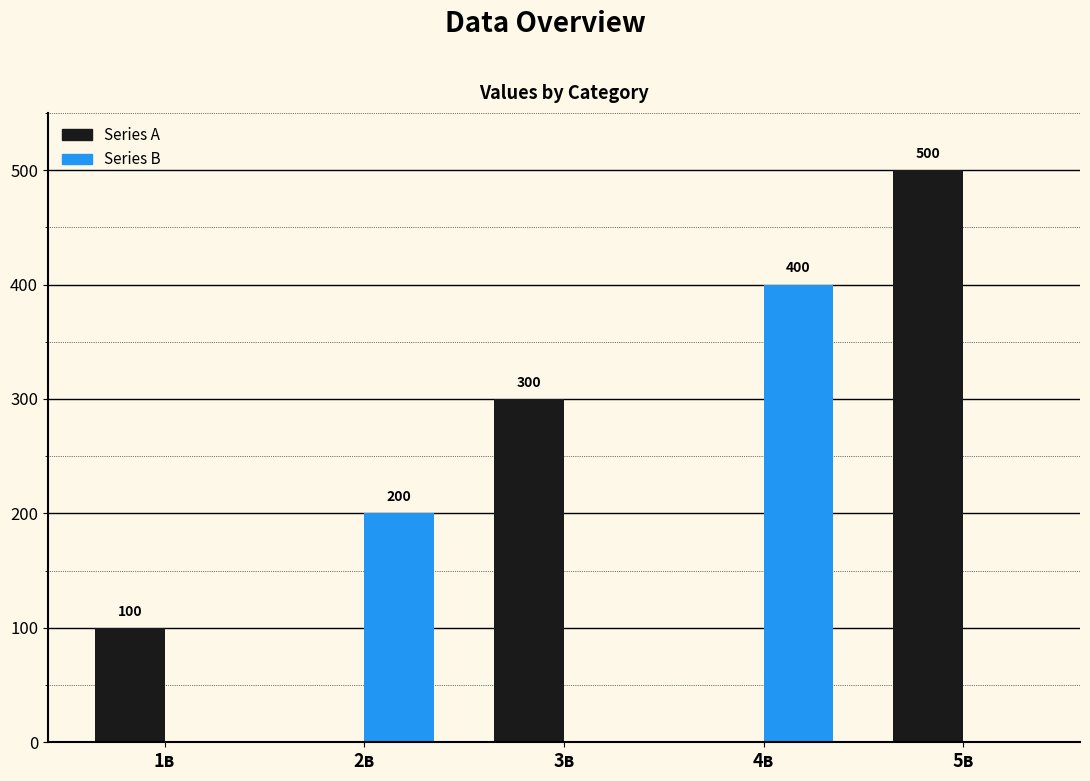

Is it true that Series A equals 42 at 1в?

False